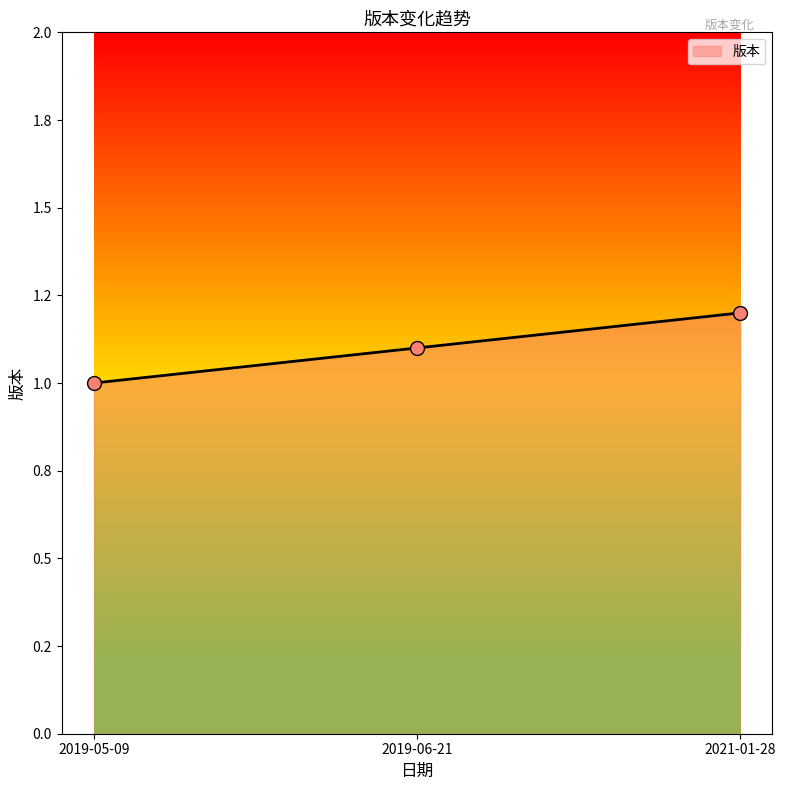

What is the change in value from 2019-05-09 to 2021-01-28?

+0.2